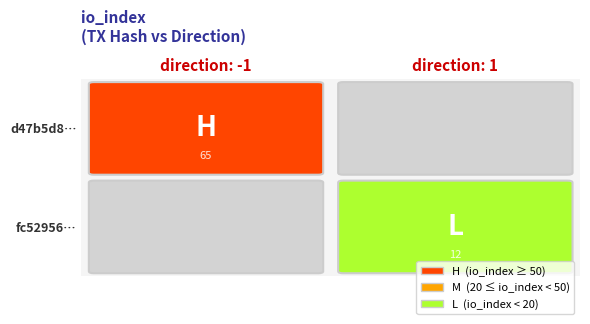

List the labels in order of d47b5d83479d909bb721d6a332ad59cd1d51f70 value, smallest first.

-1, 1